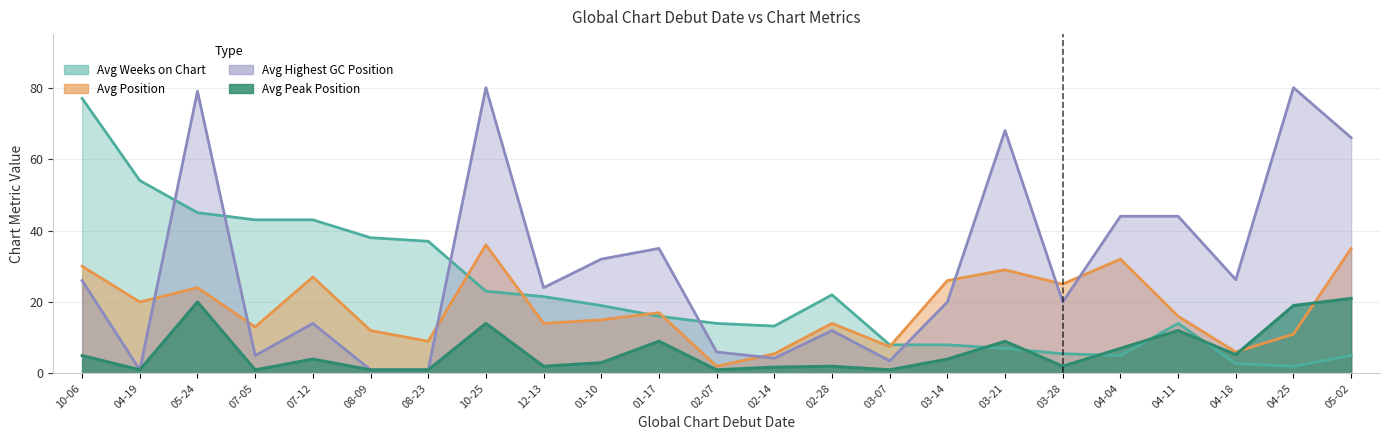

What is the value of the Avg Highest GC Position point at the 9th from the left?

24.0